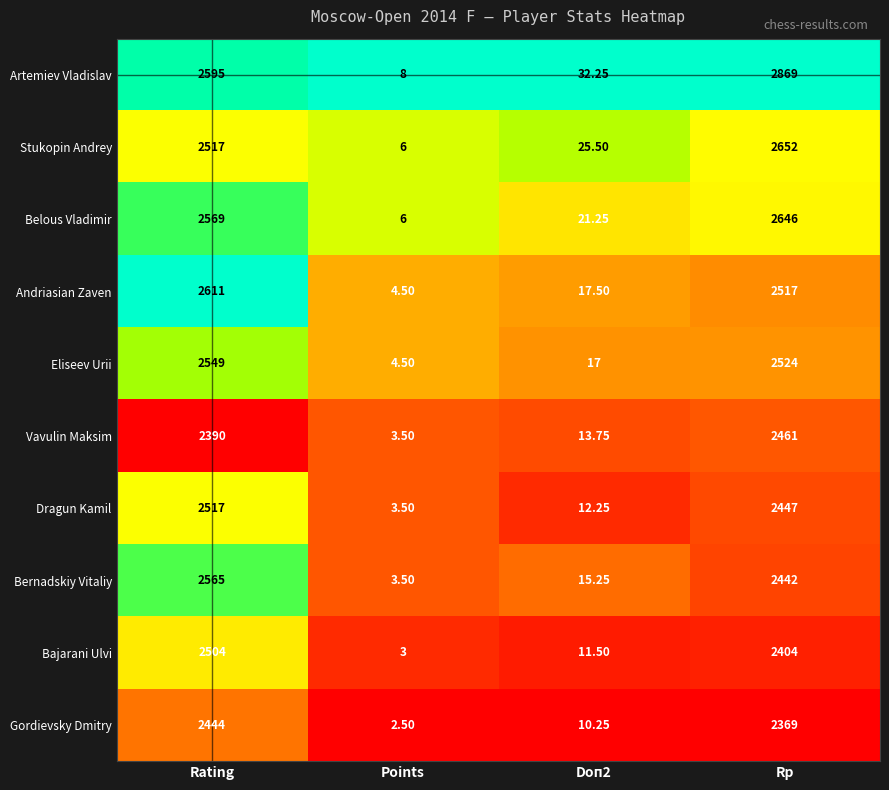

Rank the series by their maximum value, from lowest to highest.

Gordievsky Dmitry, Vavulin Maksim, Bajarani Ulvi, Dragun Kamil, Eliseev Urii, Bernadskiy Vitaliy, Andriasian Zaven, Belous Vladimir, Stukopin Andrey, Artemiev Vladislav